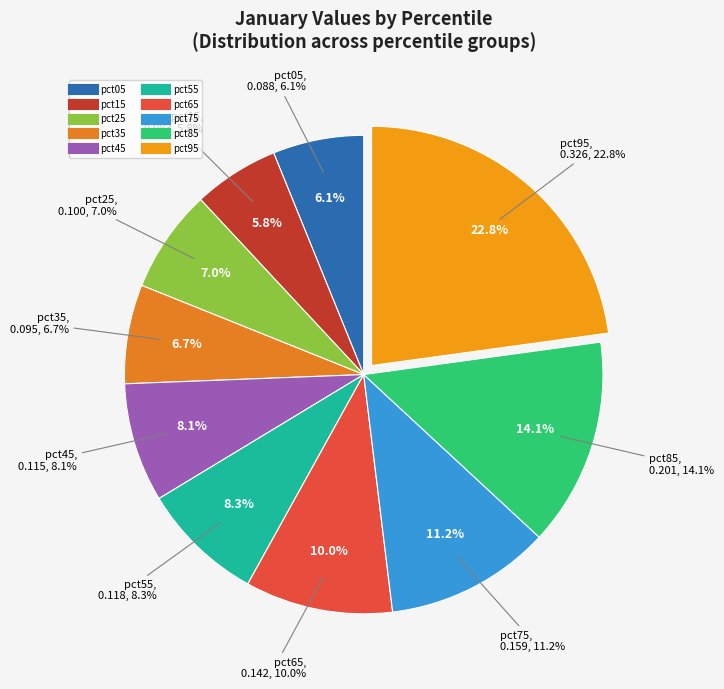

Which slice is the smallest?

pct15